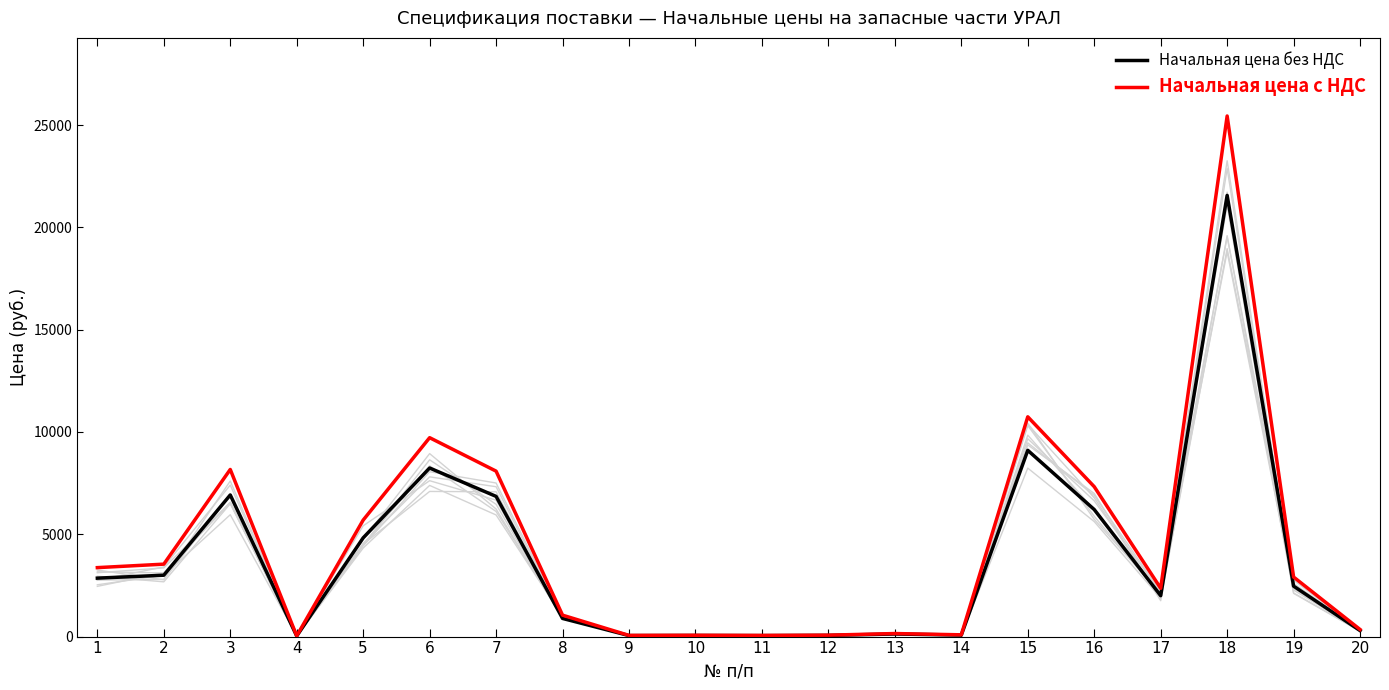

What is the difference between the maximum and minimum values in the Начальная цена с НДС series?

25410.1